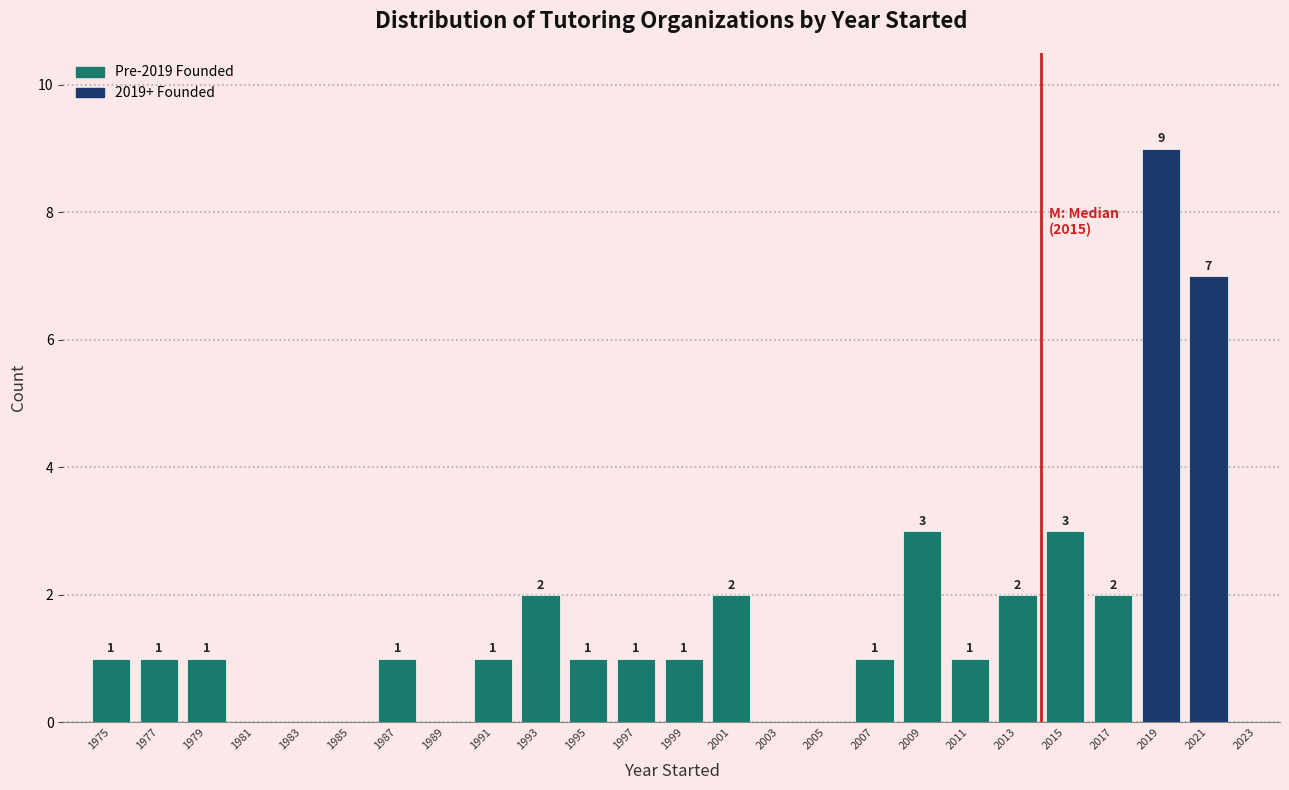

Reading left to right, what are all the values shown in this chart?

1975=1	1977=1	1979=1	1981=0	1983=0	1985=0	1987=1	1989=0	1991=1	1993=2	1995=1	1997=1	1999=1	2001=2	2003=0	2005=0	2007=1	2009=3	2011=1	2013=2	2015=3	2017=2	2019=9	2021=7